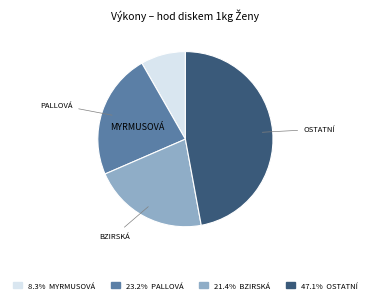

Is there any slice that represents more than half of the pie?

No